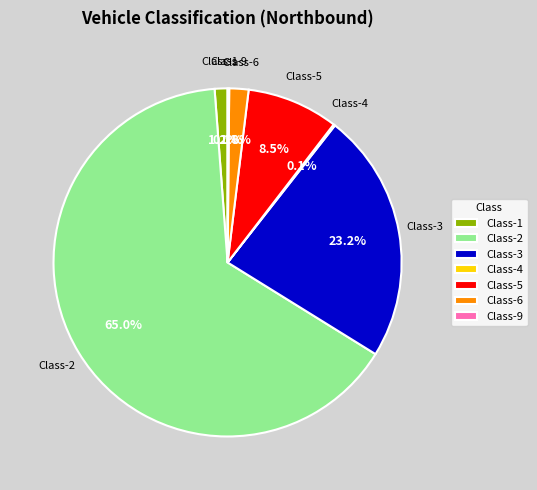

Which category has the biggest portion of the pie?

Class-2